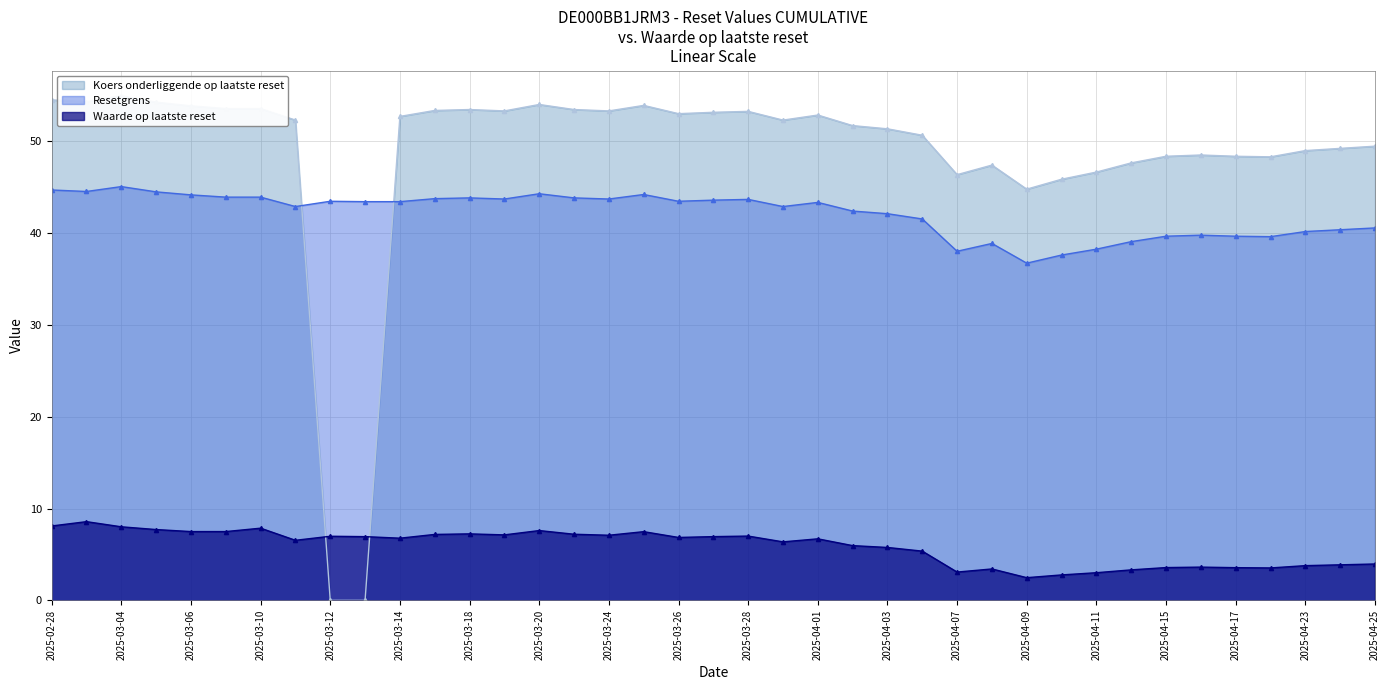

Is it true that Waarde op laatste reset equals 0.7 at 2025-04-09?

False